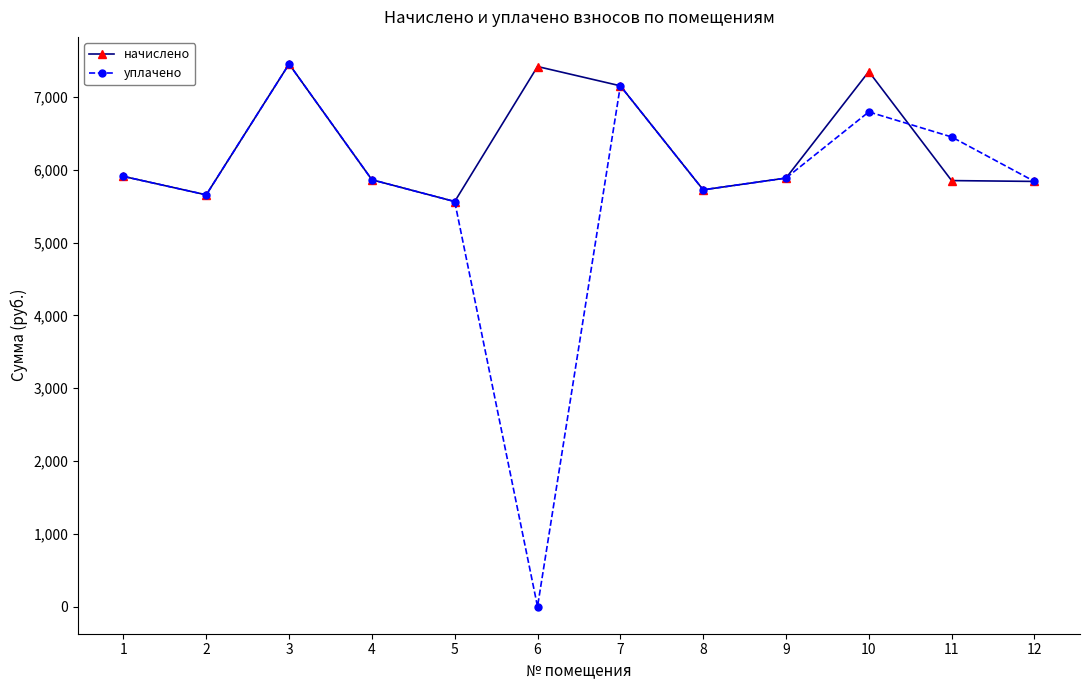

The value of начислено at 9 is 5886.7. True or false?

True